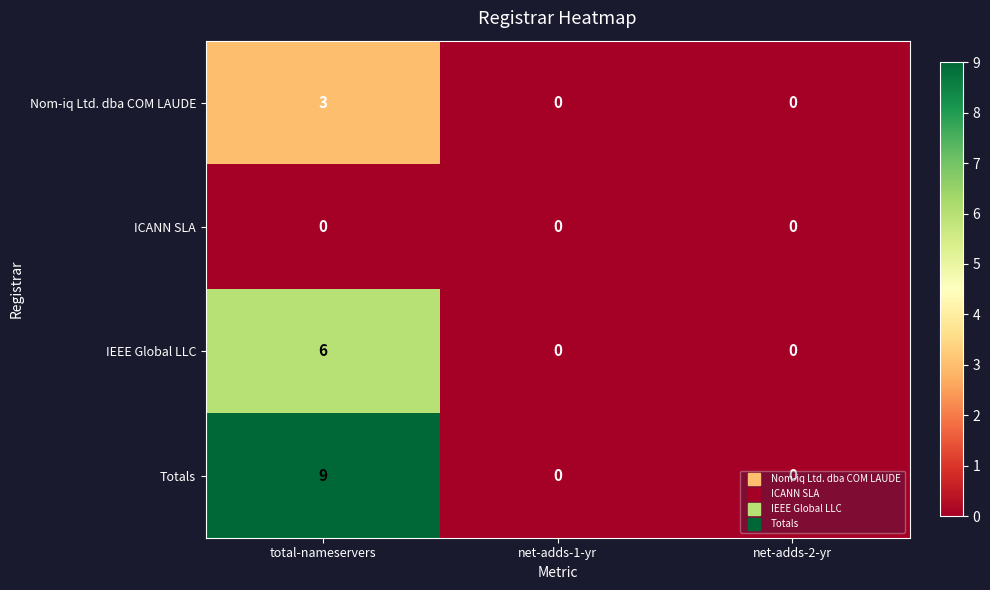

Which series changed the most between total-nameservers and net-adds-1-yr?

Totals